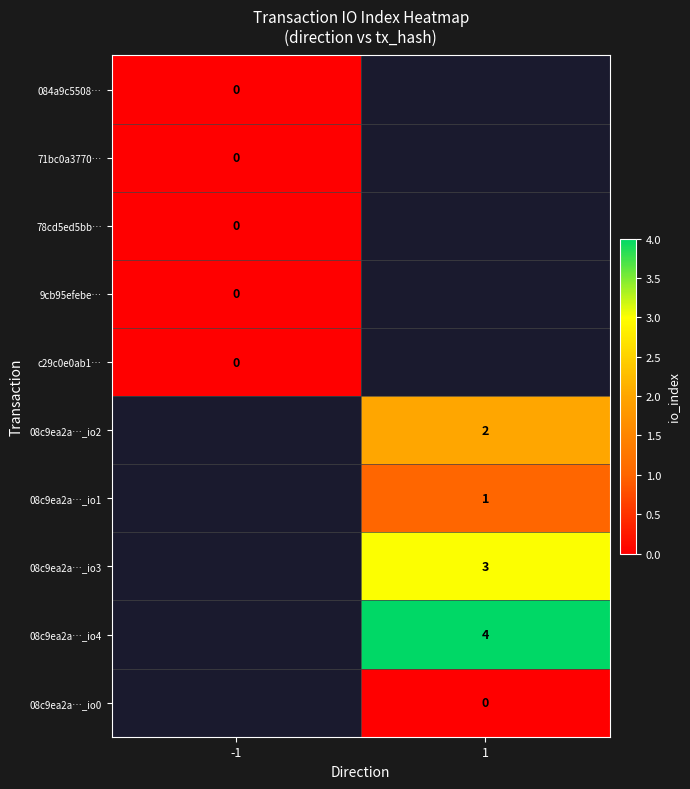

Is the value of 08c9ea2a…_io3 at 1 greater than the value of 08c9ea2a…_io4 at 1?

No